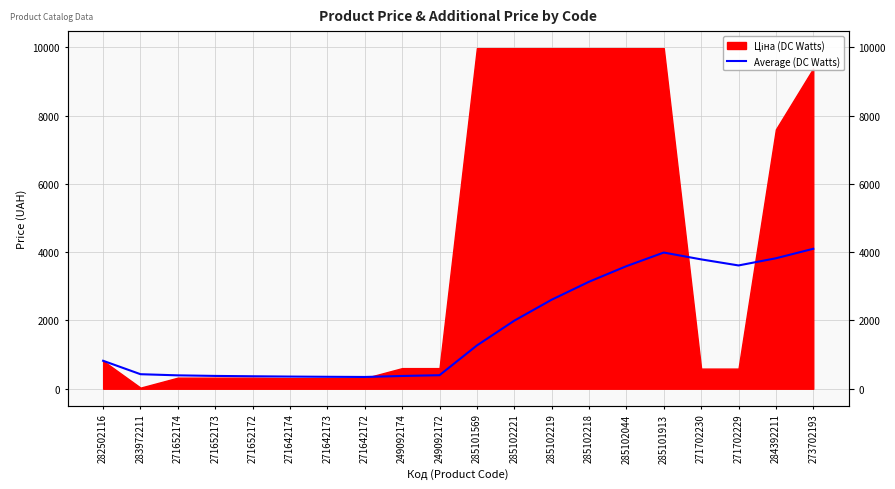

What is the value of the 4th point from the left?

375.0